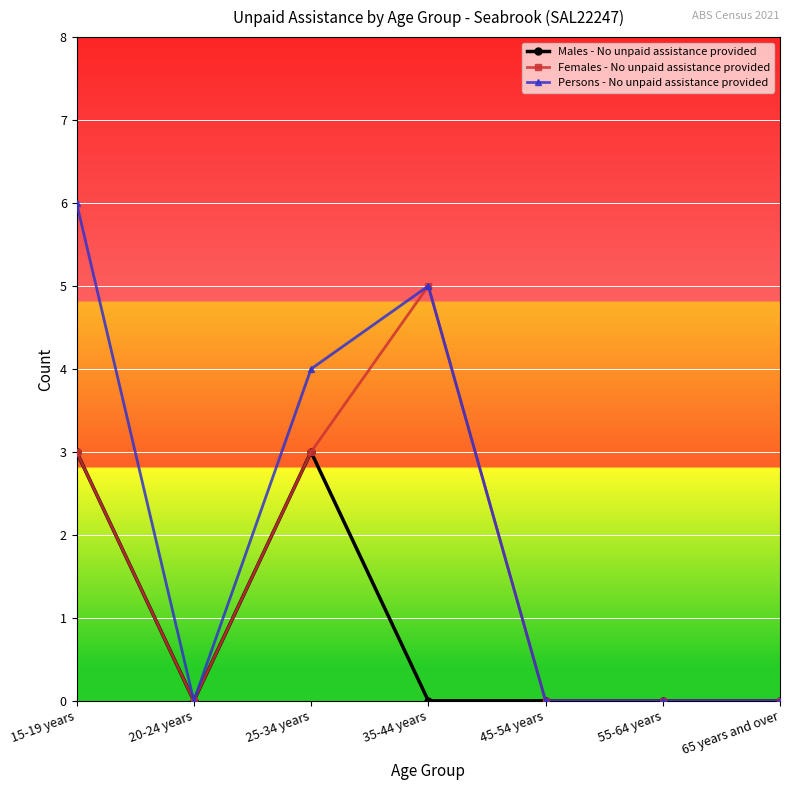

The Persons - No unpaid assistance provided series shows 0 at 45-54 years. True or false?

True